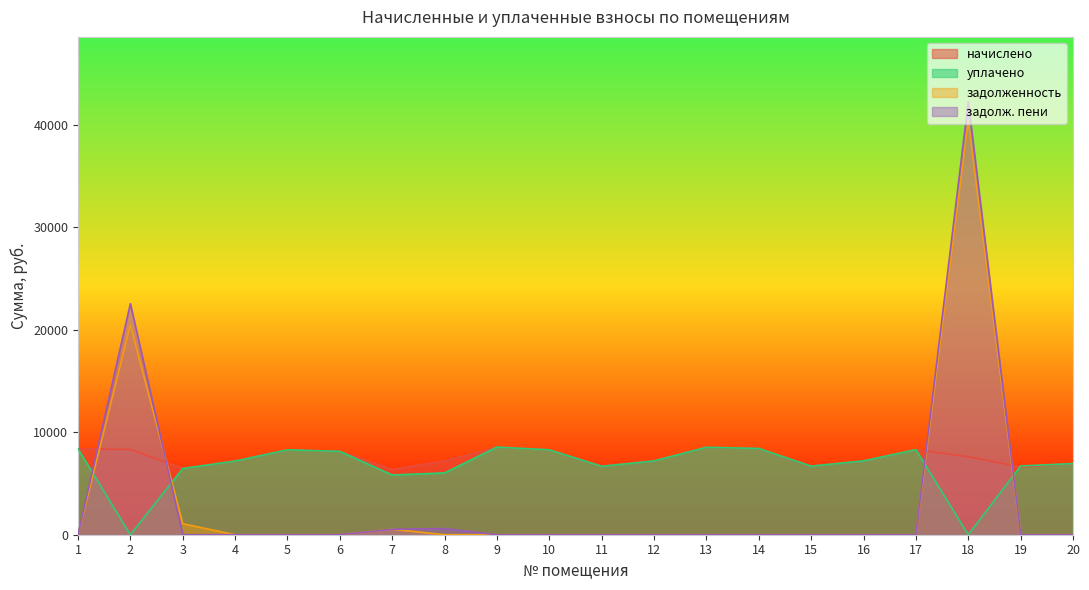

How many intersections are there between задолж. пени and начислено?

4